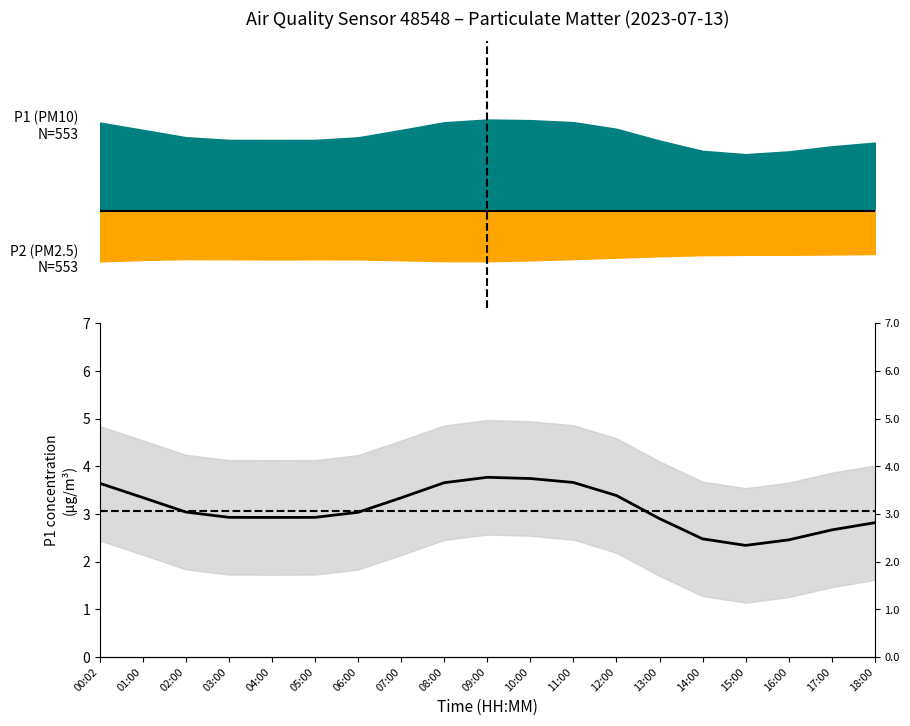

The value at 18:00 is 2.8. True or false?

True